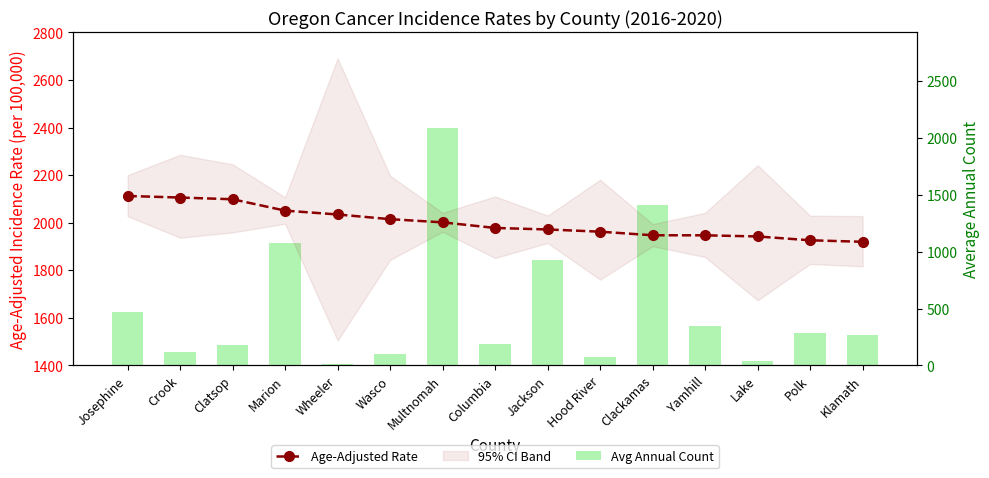

What is the difference between the second highest and minimum values in the Avg Annual Count series?

1403.0